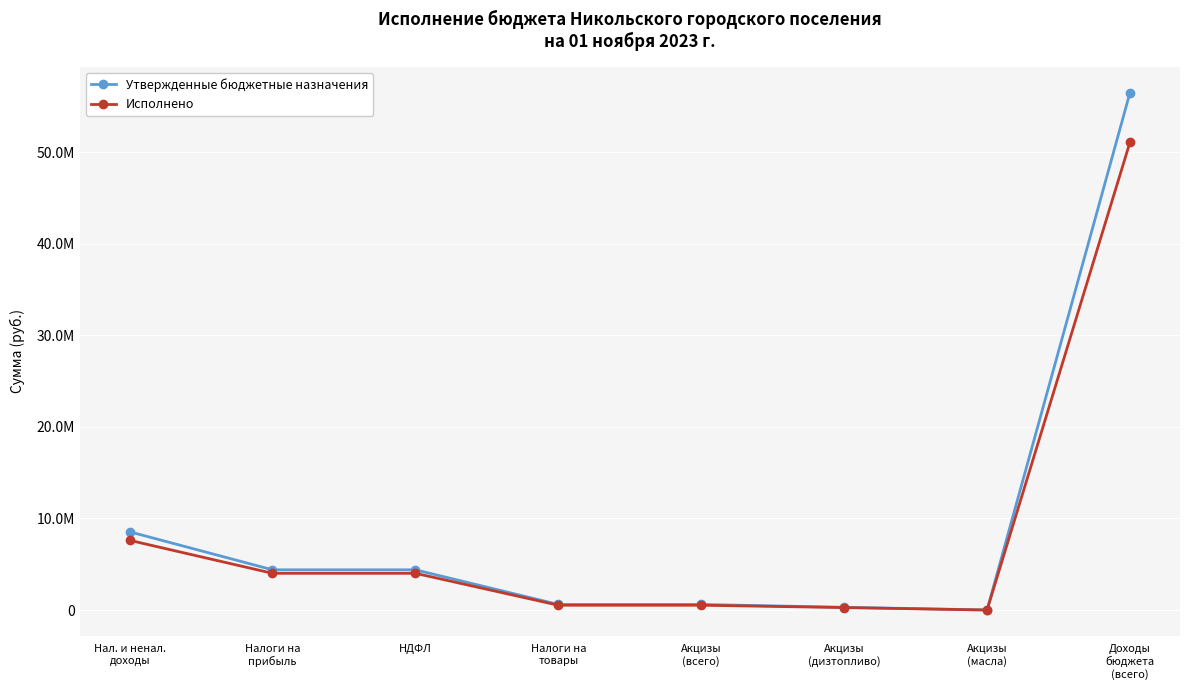

Which category has the highest value in the Исполнено series?

Доходы
бюджета
(всего)